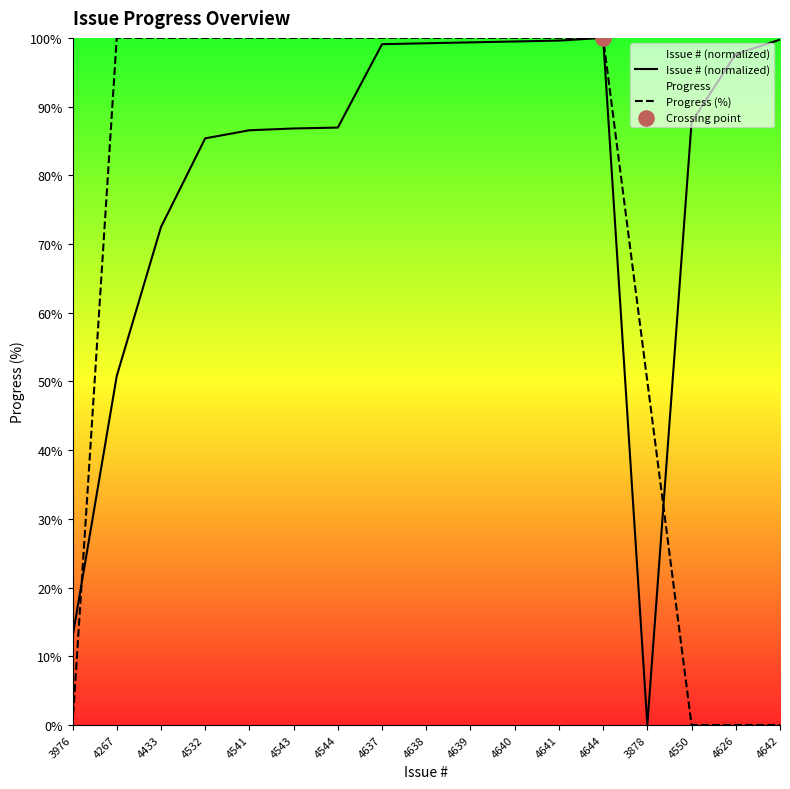

What are all the series names shown in the legend?

Issue # (normalized), Progress (%)